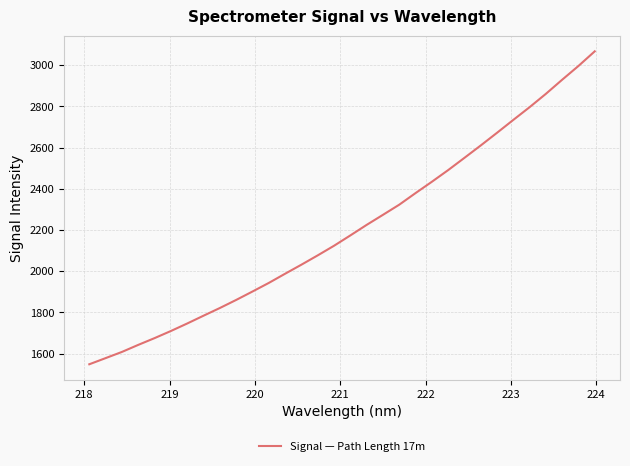

What is the difference between the maximum and minimum values?

1518.8